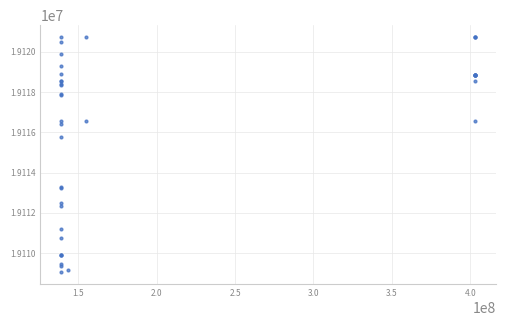

What Y value in the scatter plot is closest to 19114898?

19115764